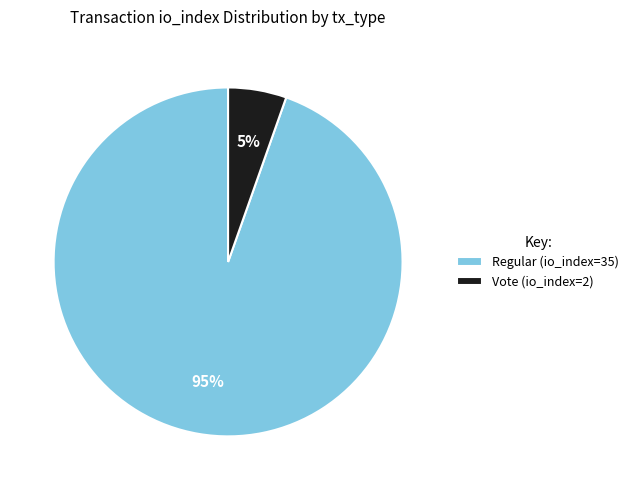

Which has a higher value, Vote (io_index=2) or Regular (io_index=35)?

Regular (io_index=35)